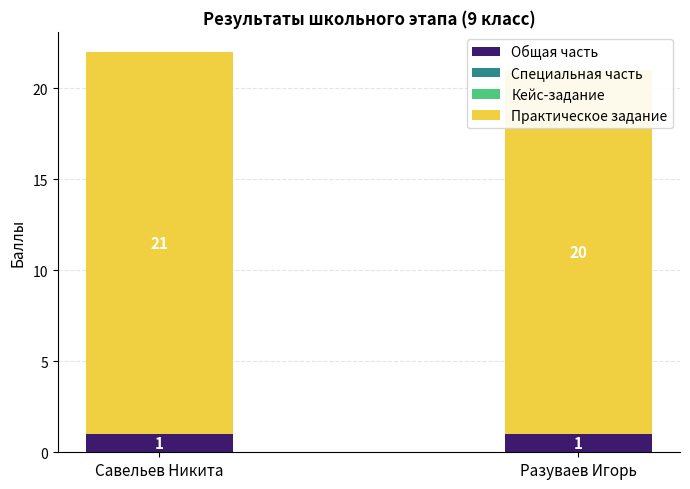

What is the total value across all series at Савельев Никита?

22